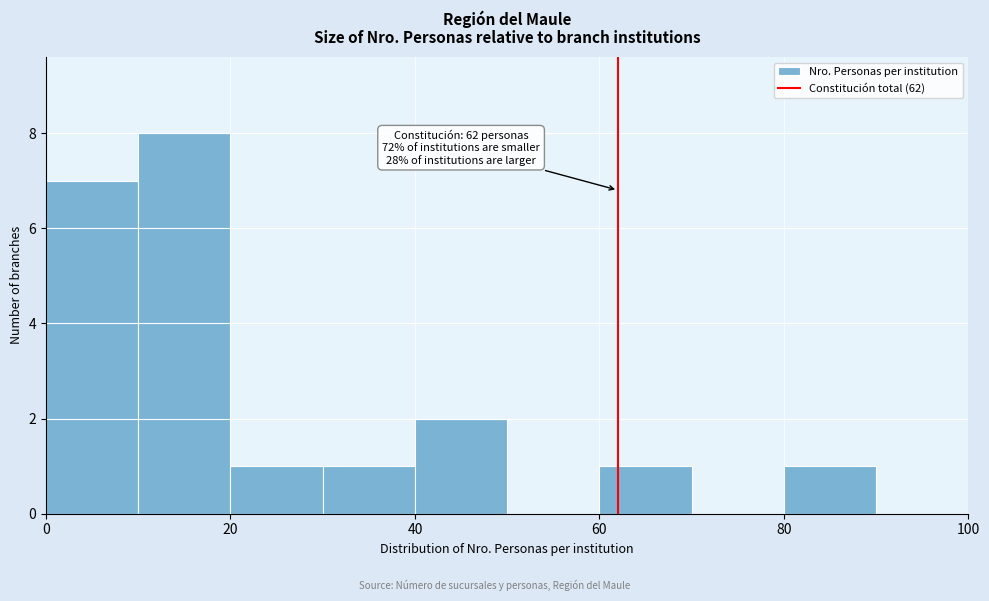

Over which range of the x-axis is the bar tallest?

10 to 20